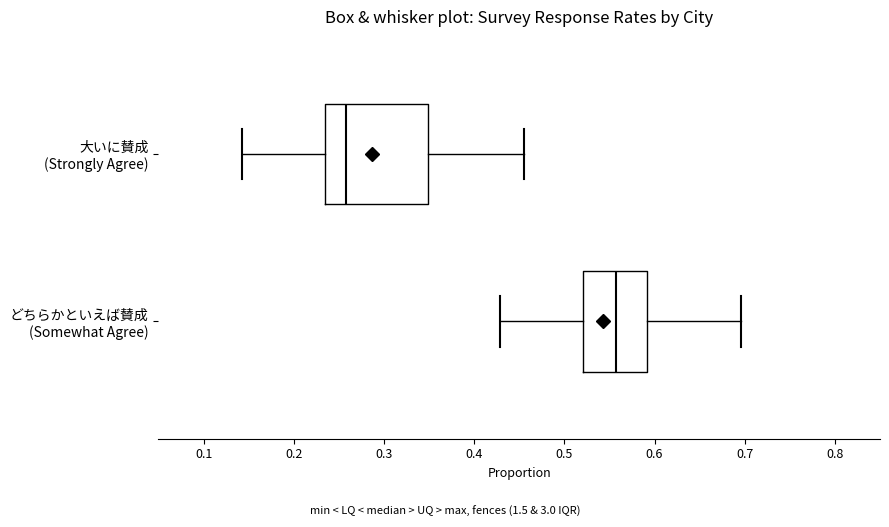

Reading bottom to top, read every box against the x-axis: the position of its median line, the range the box covers, and the ends of its whiskers. The values are not printed on the chart, so give them approximately, as read against the axis.

どちらかといえば賛成 (Somewhat Agree): median 0.56, box 0.52 to 0.59, whiskers 0.43 to 0.70
大いに賛成 (Strongly Agree): median 0.26, box 0.23 to 0.35, whiskers 0.14 to 0.46